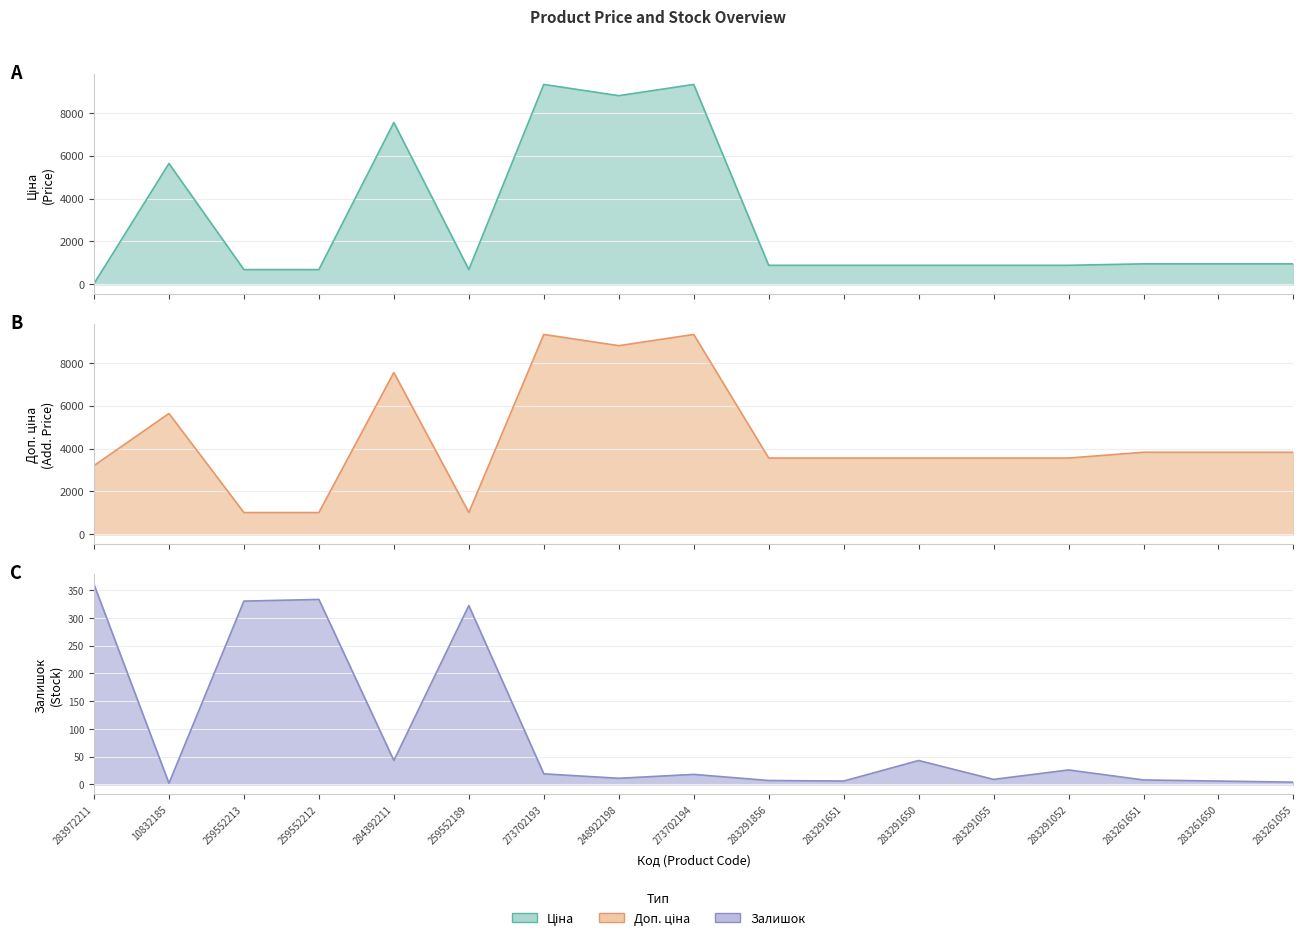

What is the average value of the Ціна series?

2943.7